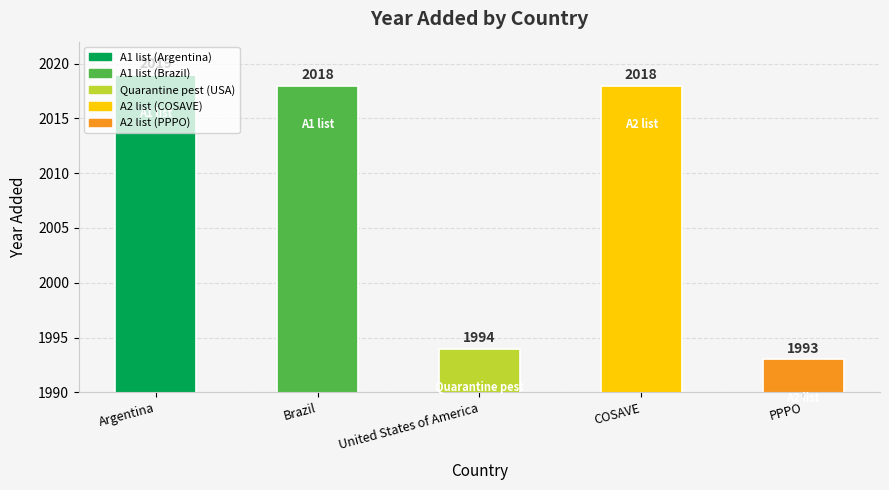

How many bars are there in total?

5